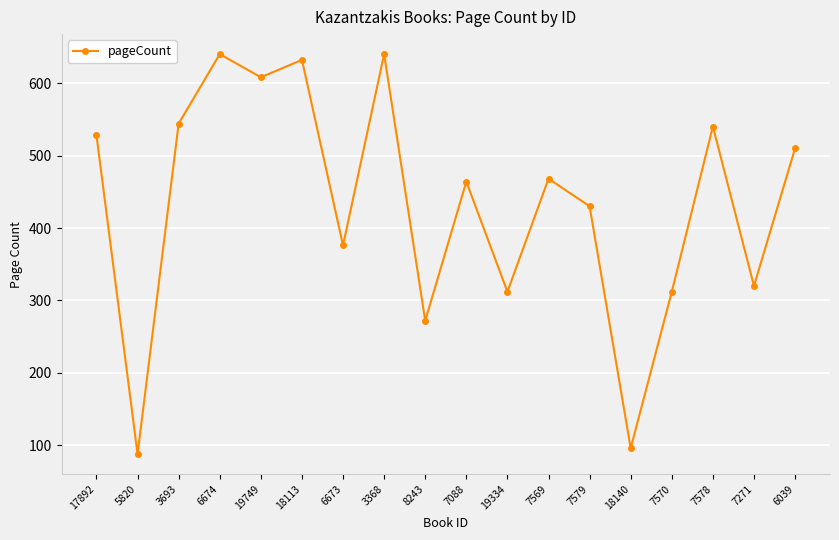

Which label corresponds to the smallest value in the chart?

5820